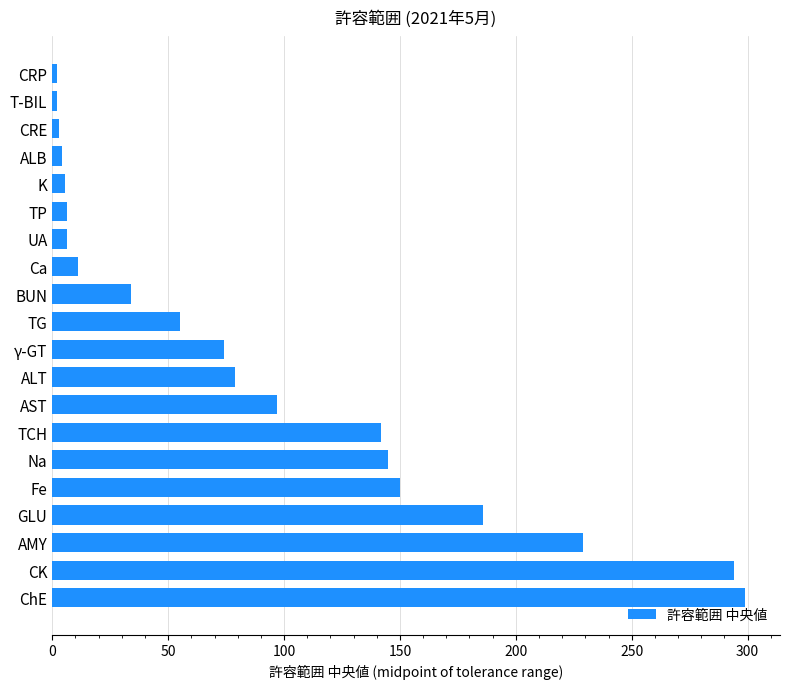

What is the difference between the second highest and minimum values?

292.1